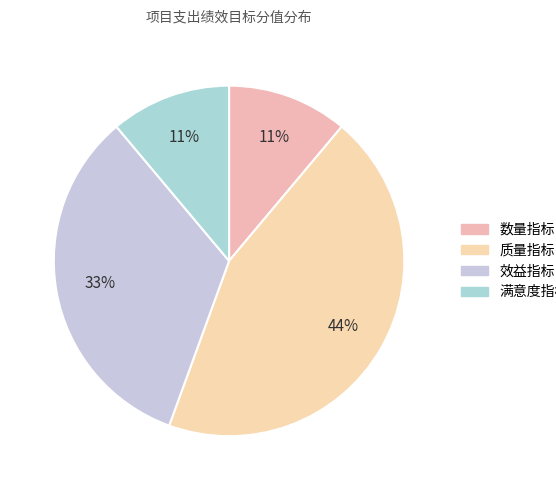

Which category has the smallest portion of the pie?

数量指标